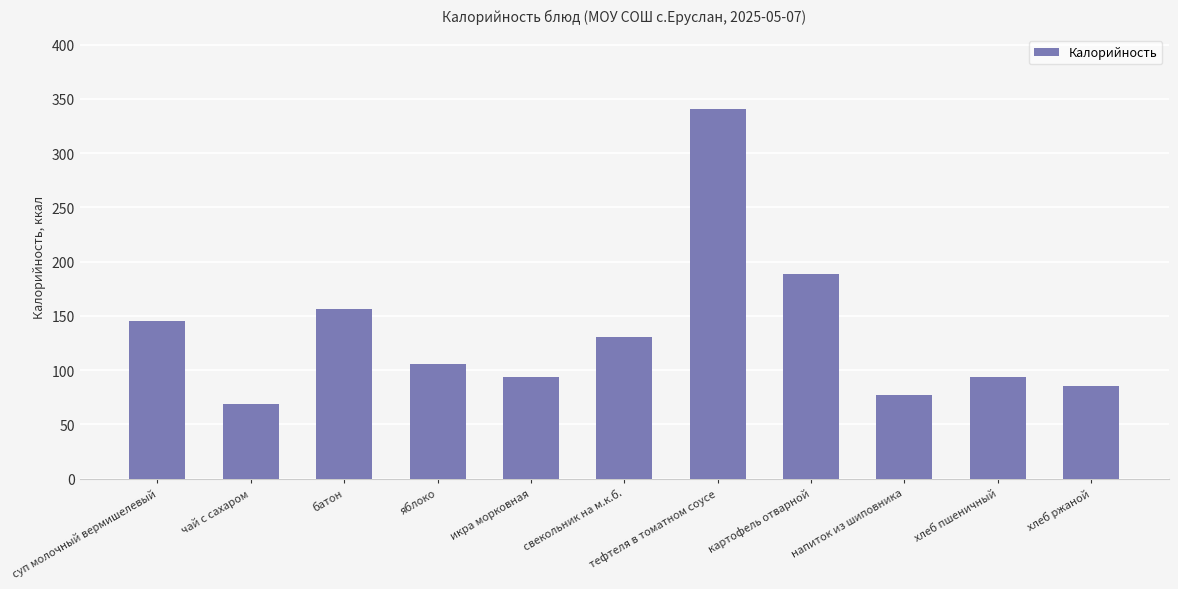

How many data points does each series have?

11